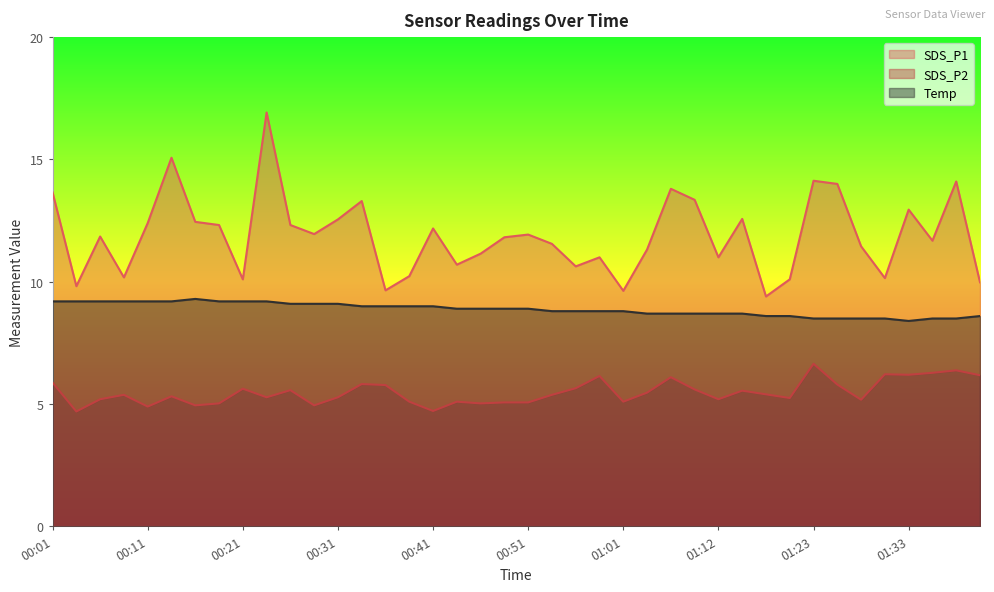

The SDS_P2 series shows 9.2 at 01:35. True or false?

False